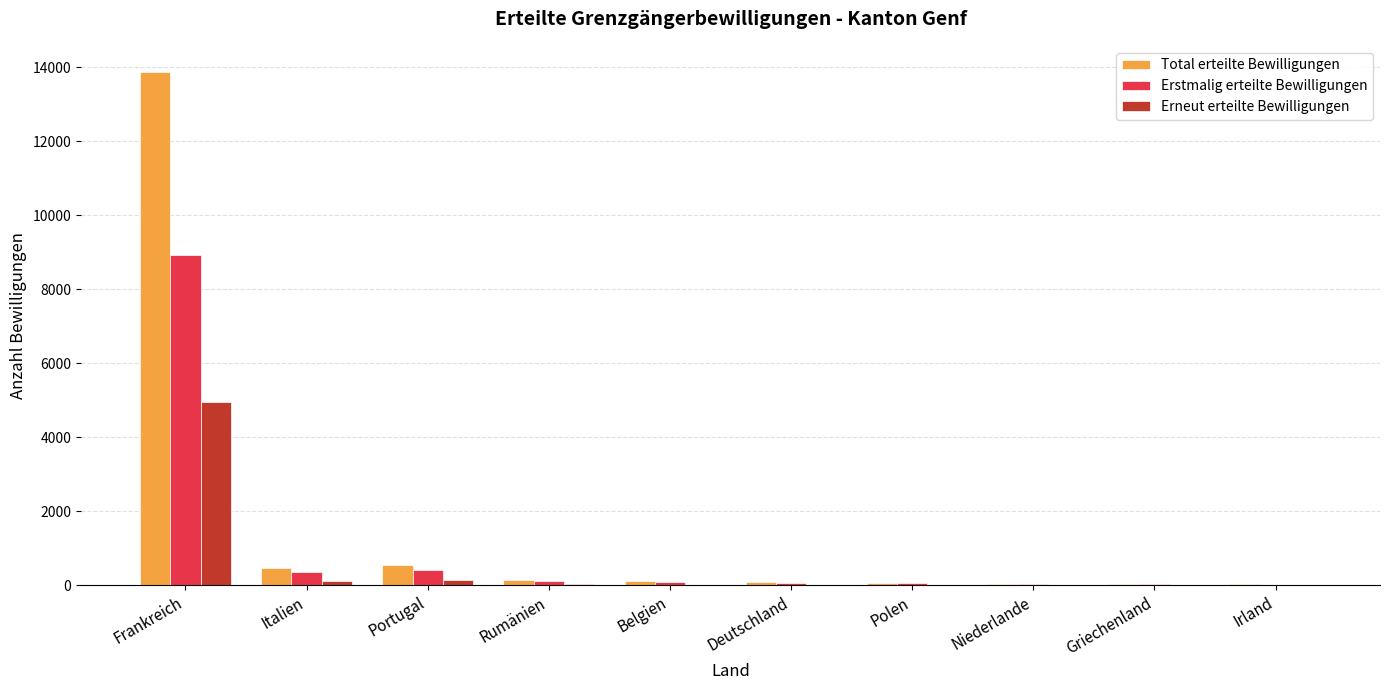

What is the greatest value displayed?

13880